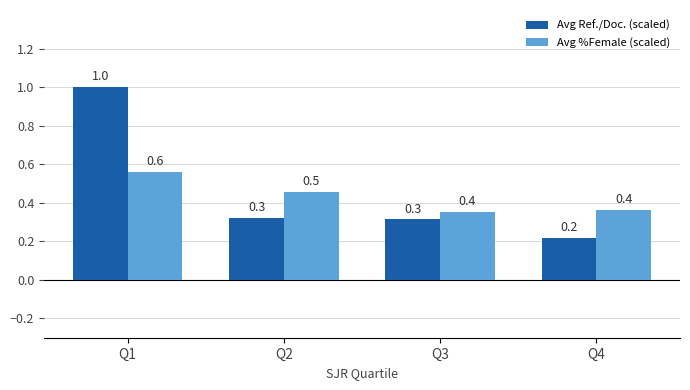

Is the value of Avg %Female (scaled) at Q4 greater than the value of Avg Ref./Doc. (scaled) at Q2?

Yes